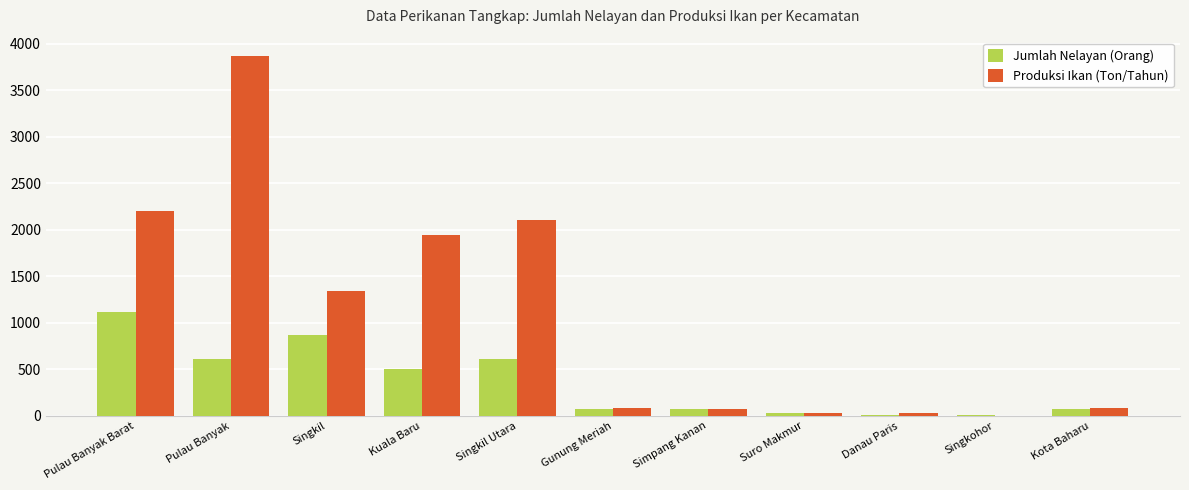

What are all the series names shown in the legend?

Jumlah Nelayan (Orang), Produksi Ikan (Ton/Tahun)